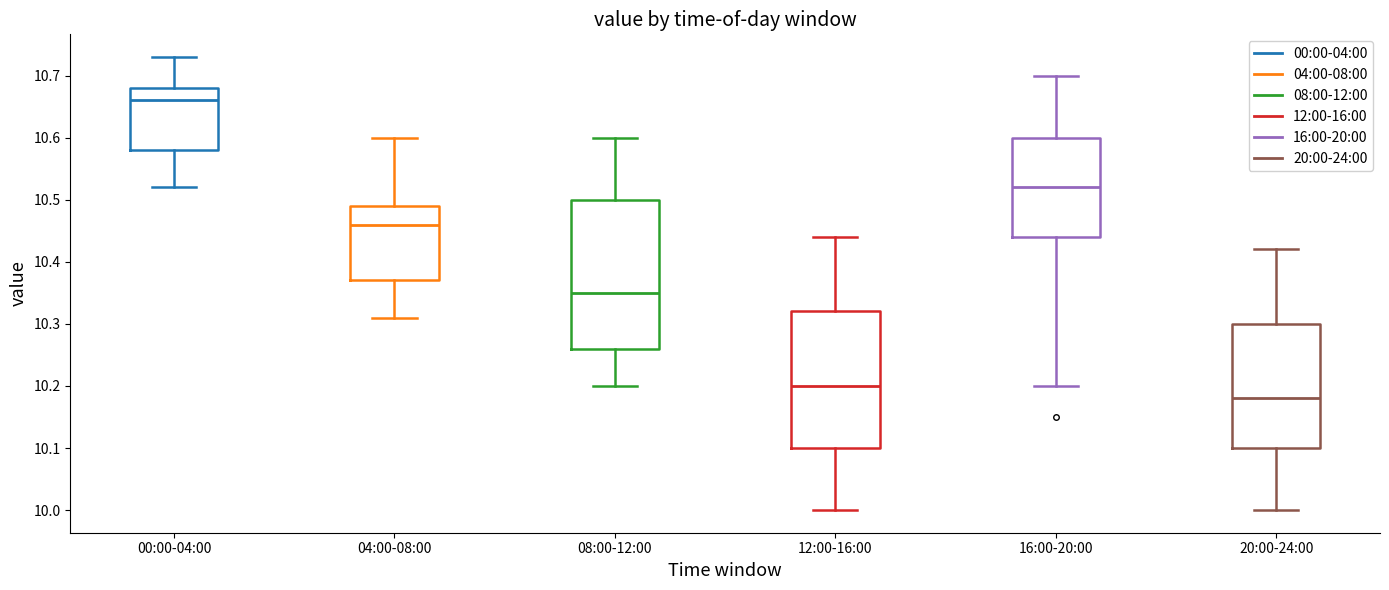

Which box's median line is the highest?

00:00-04:00